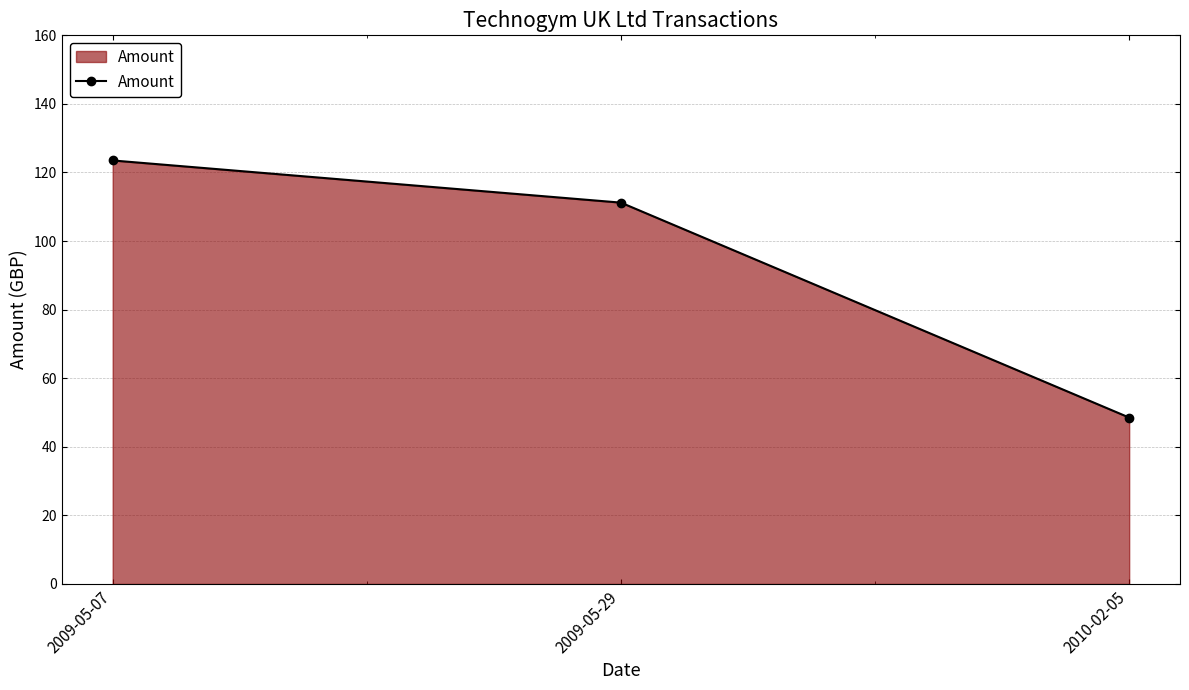

What is the difference between the maximum and second lowest values?

12.3